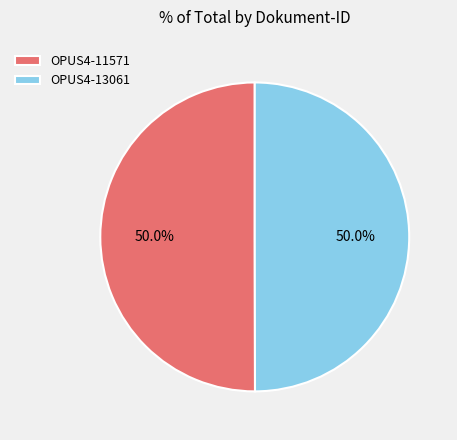

Count the number of slices in the pie.

2